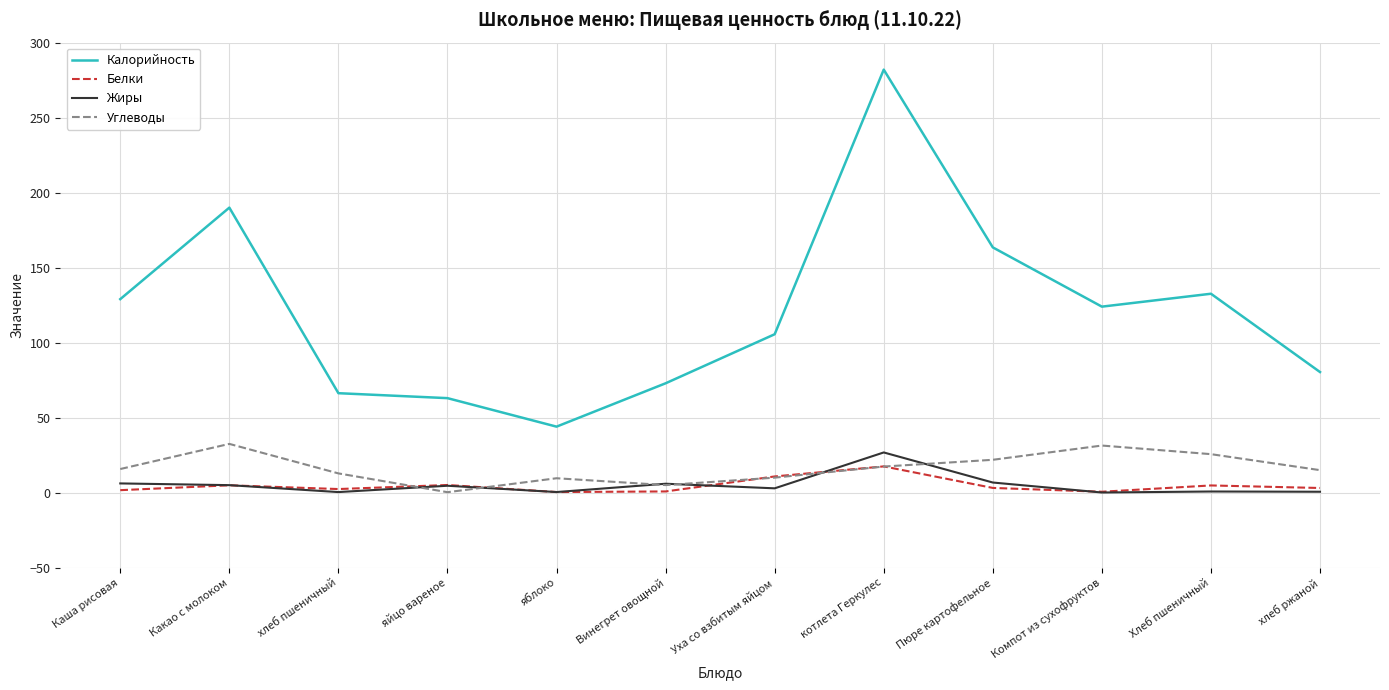

The value of Калорийность at котлета Геркулес is 282.0. True or false?

True